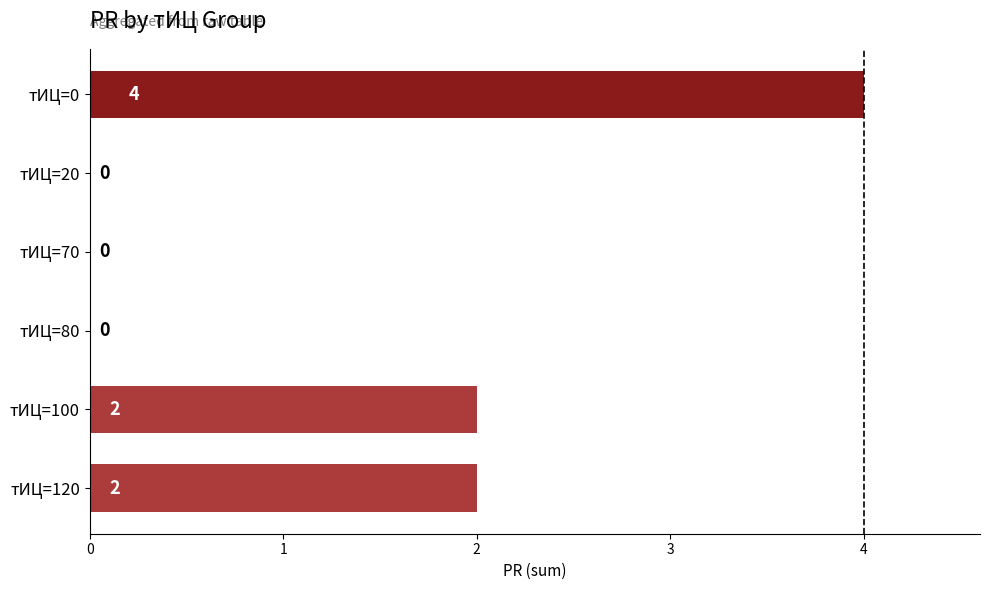

Approximately how many times larger is the value at тИЦ=0 compared to тИЦ=100?

2.0